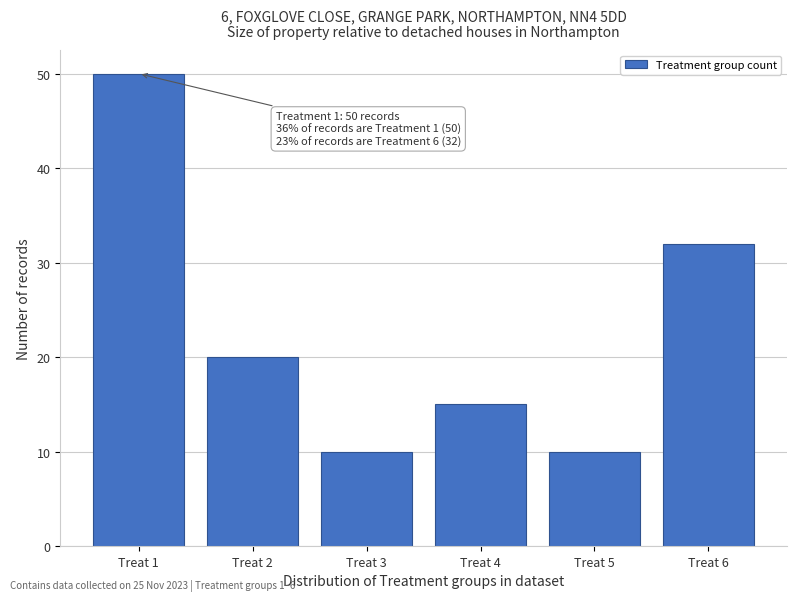

Reading right to left, extract all data points from this chart.

32	10	15	10	20	50